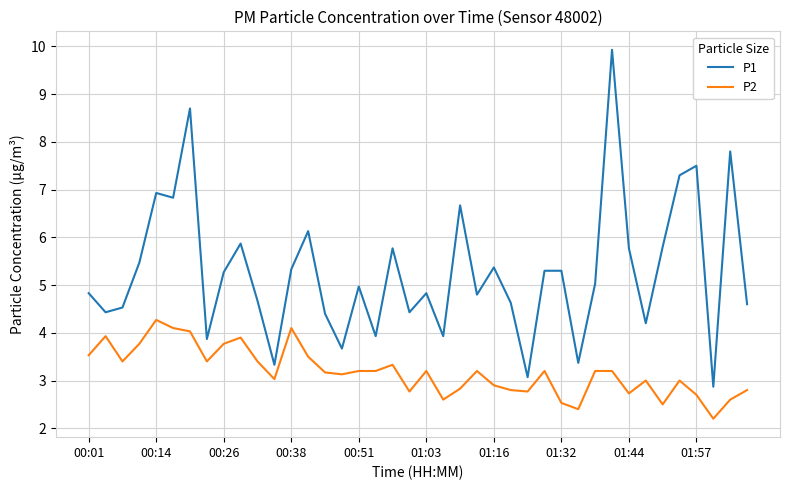

Rank the series by their maximum value, from lowest to highest.

P2, P1